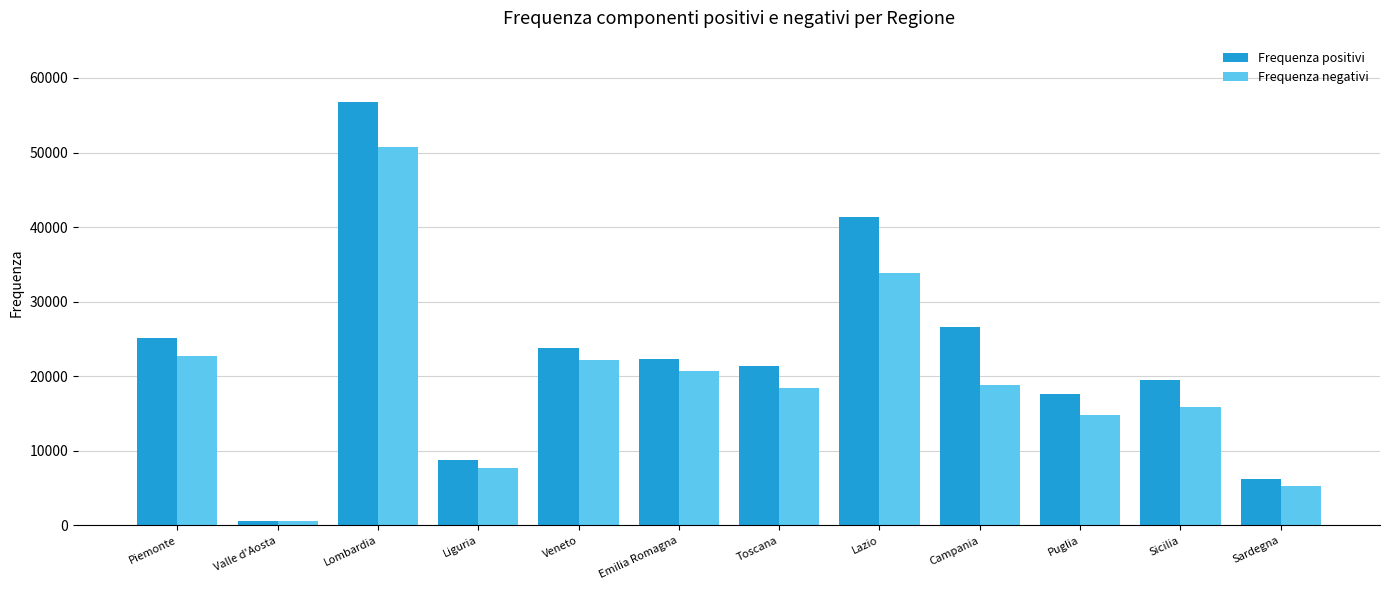

At which label does Frequenza positivi first exceed 22319?

Piemonte